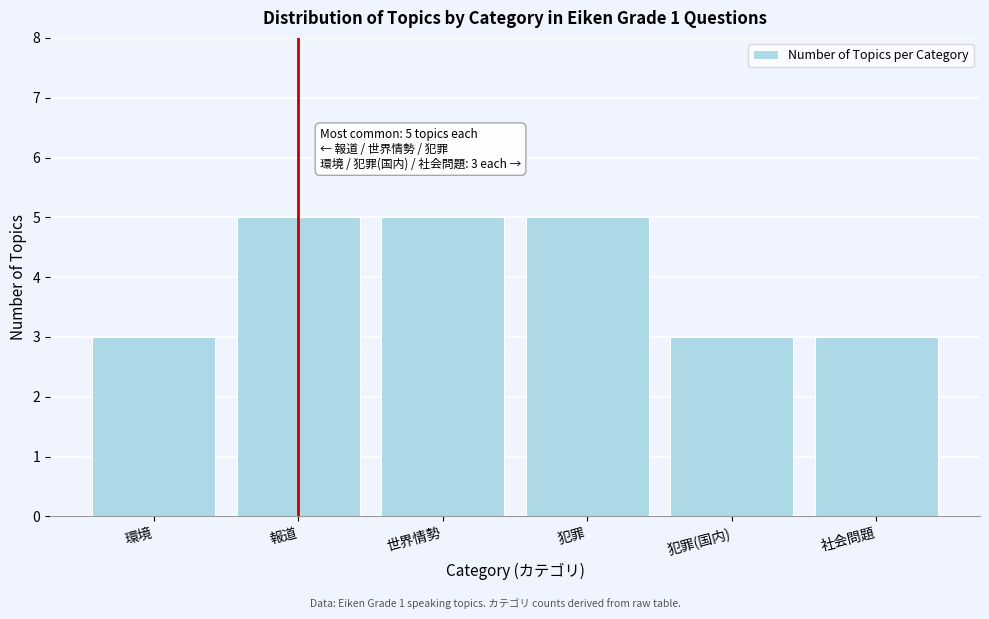

Reading left to right, extract all data points from this chart.

環境=3	報道=5	世界情勢=5	犯罪=5	犯罪(国内)=3	社会問題=3